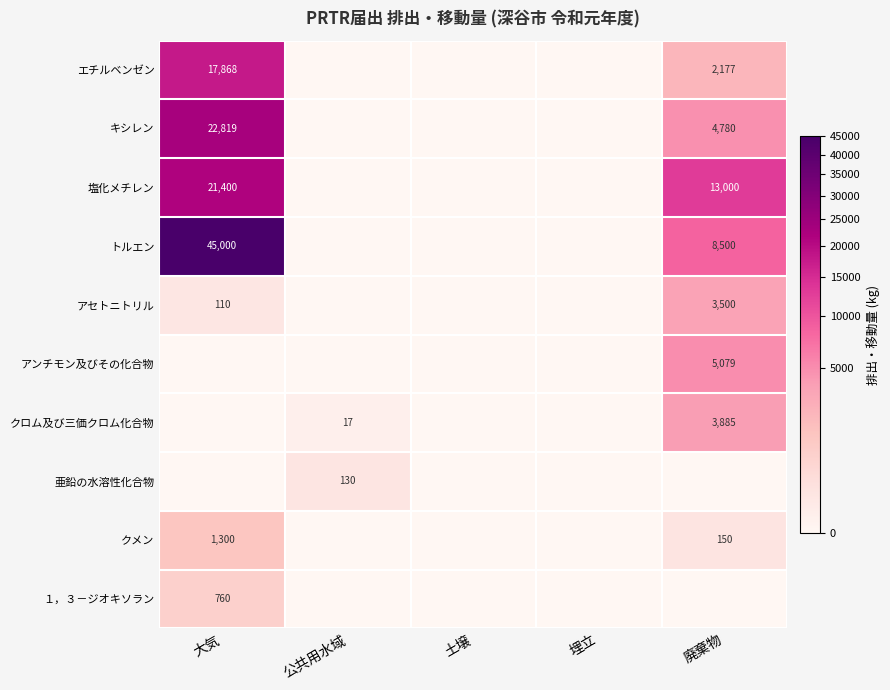

The value of アセトニトリル at 廃棄物 is 3500. True or false?

True